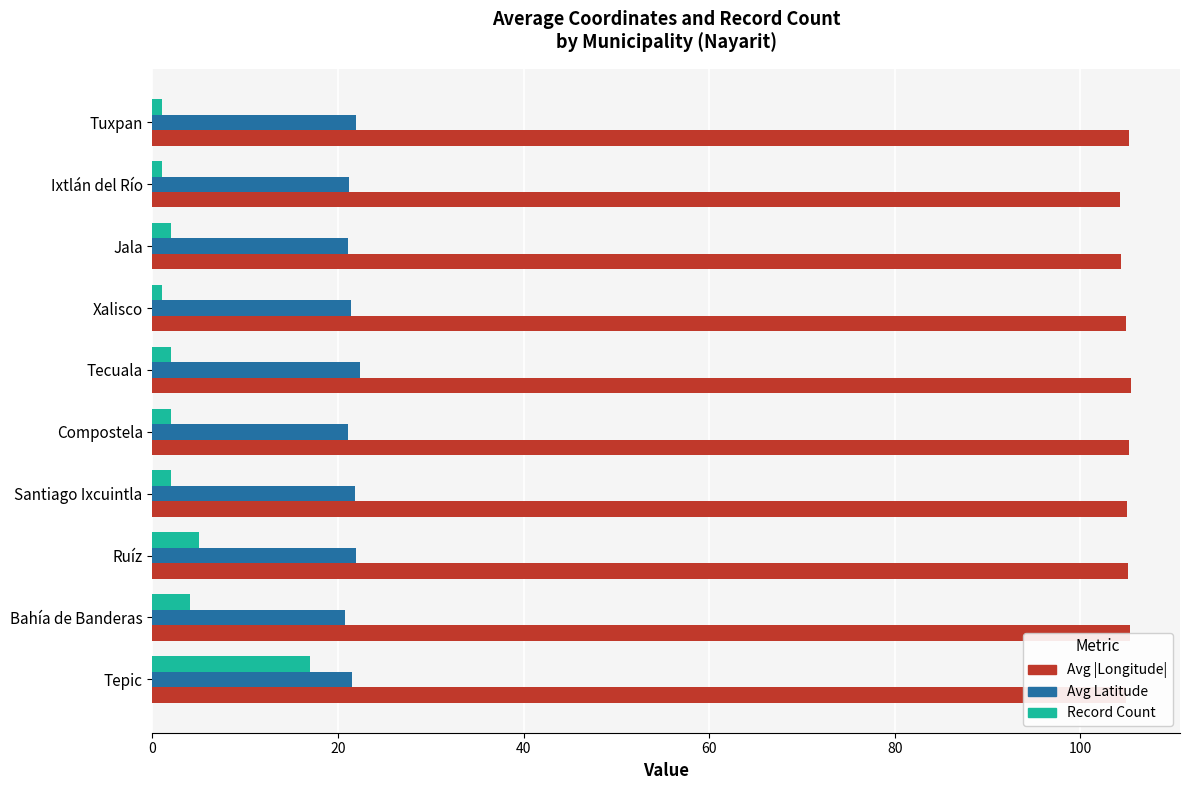

What is the difference between the maximum and minimum values in the Record Count series?

16.0